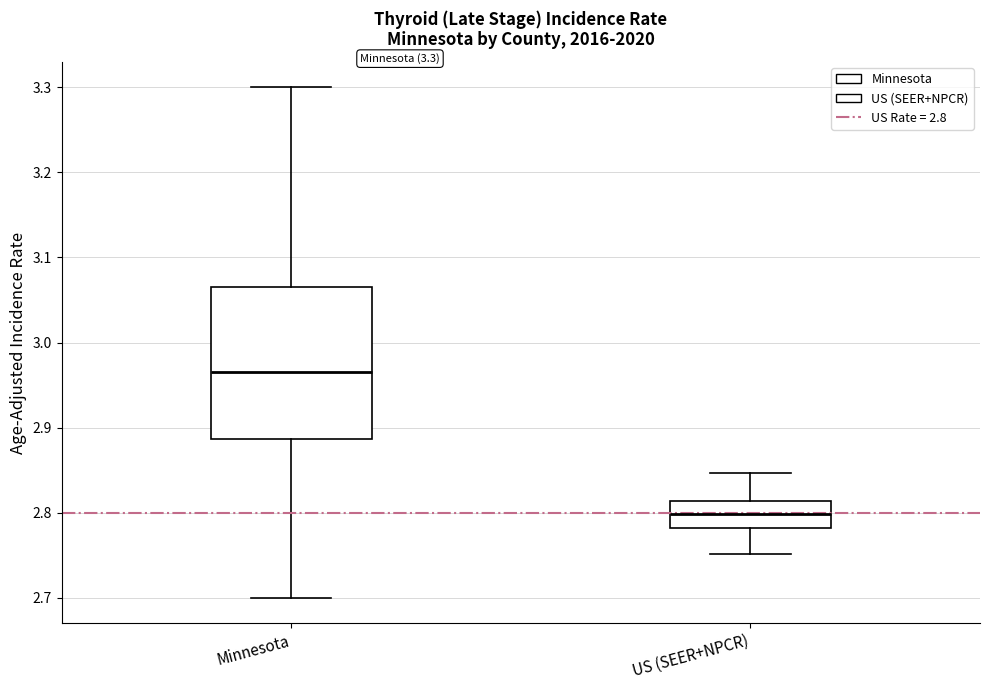

Which box has the highest median line?

Minnesota